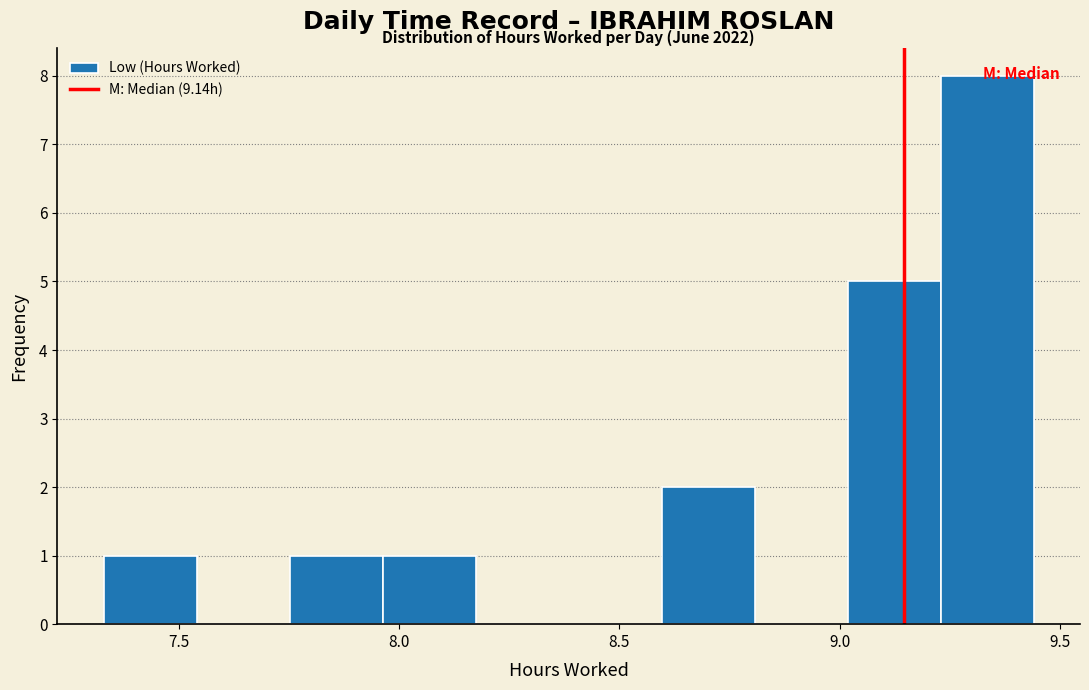

Which range on the x-axis has the tallest bar?

9.25 to 9.45